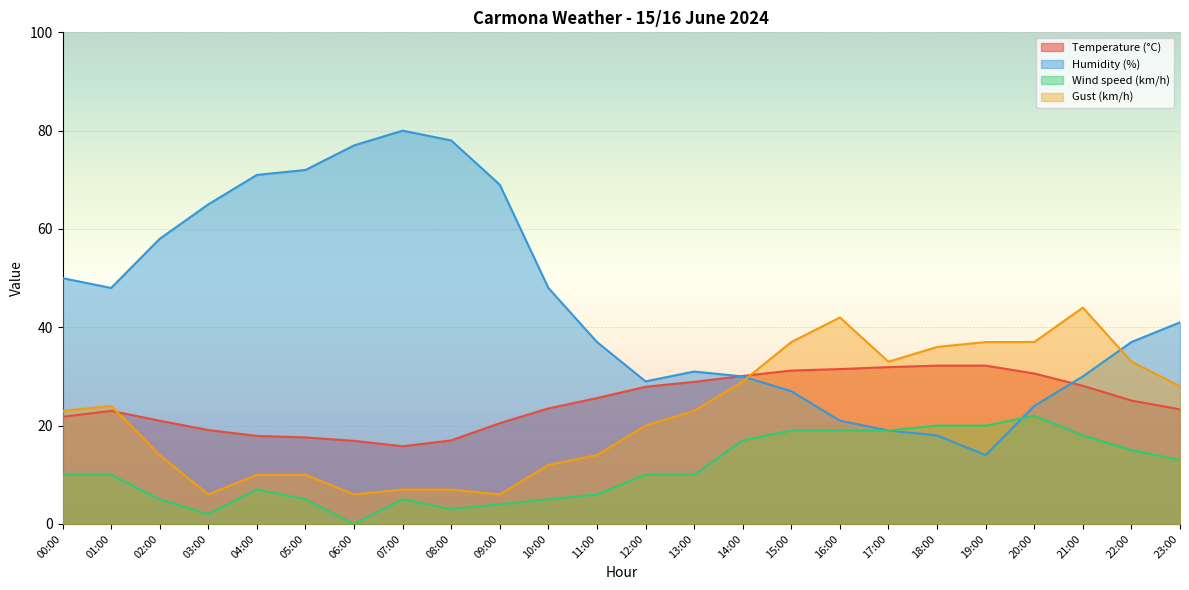

What is the sum of all Temperature (°C) values?

592.7